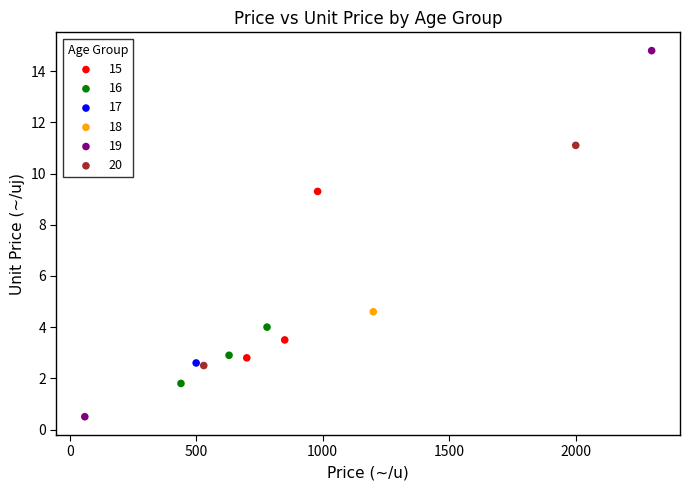

What are all the series names shown in the legend?

15, 16, 17, 18, 19, 20